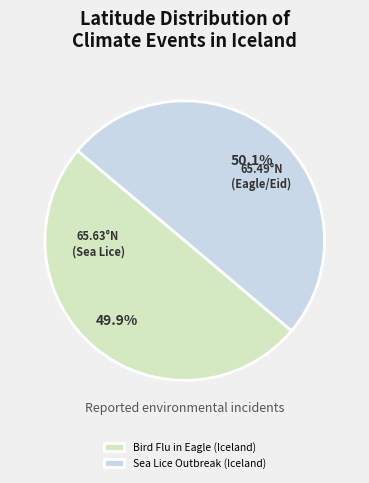

Approximately how many times larger is the value at Bird Flu in Eagle (Iceland) compared to Sea Lice Outbreak (Iceland)?

1.0